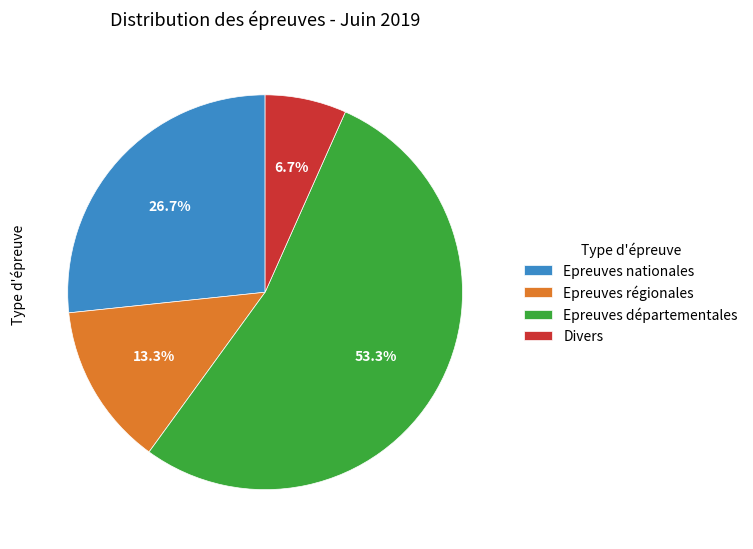

To the nearest percent, what is the average slice percentage?

25%